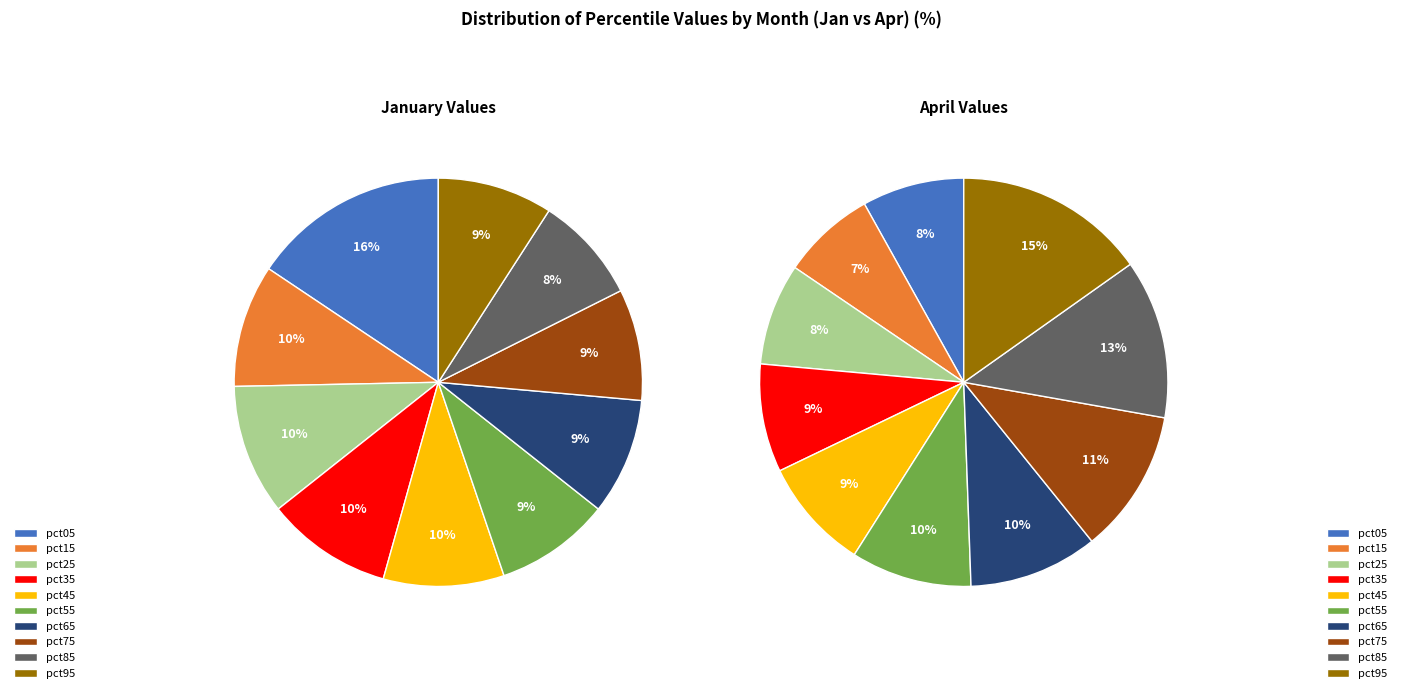

What percentage is NOT represented by values_jan?

84.4%